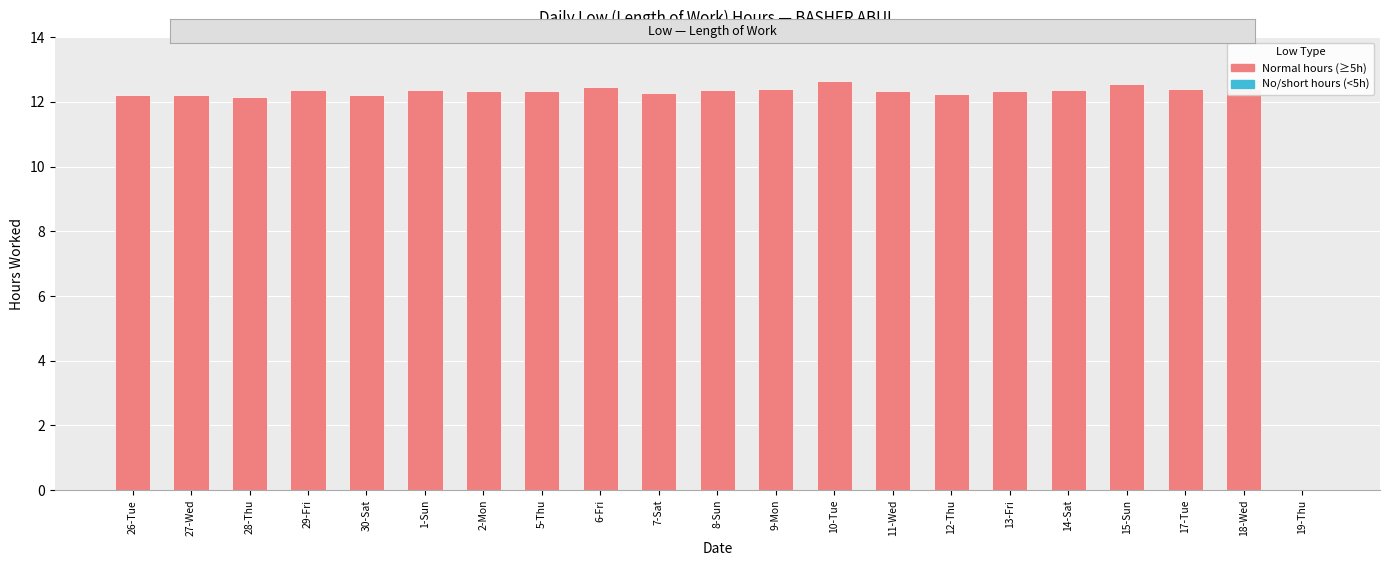

What is the maximum value shown in the chart?

12.6